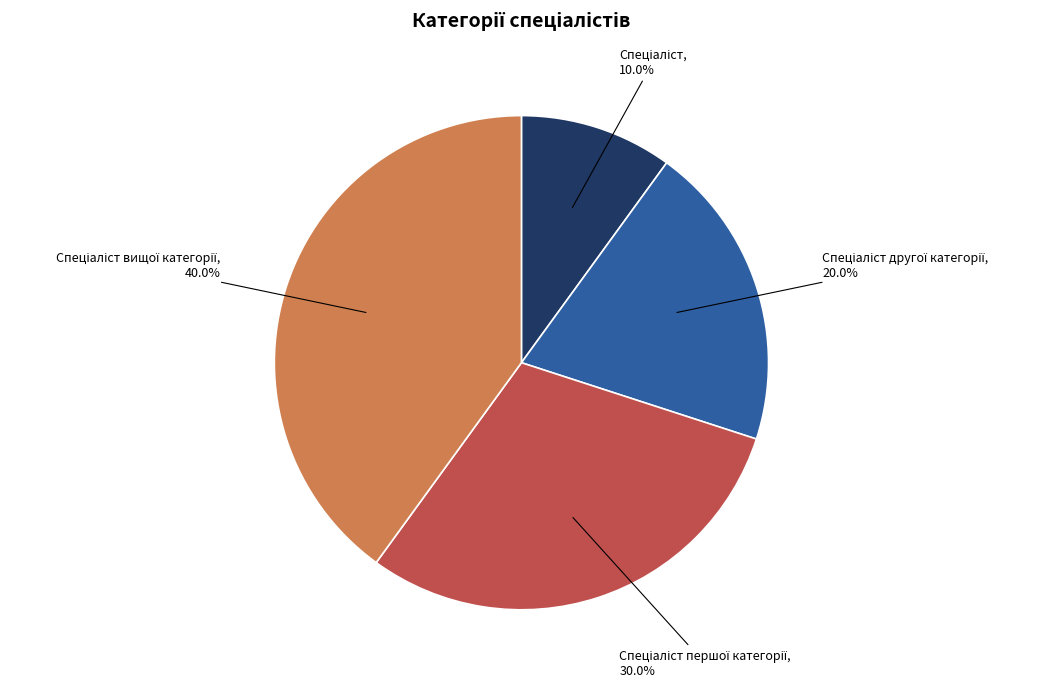

Is there a majority slice in this chart?

No